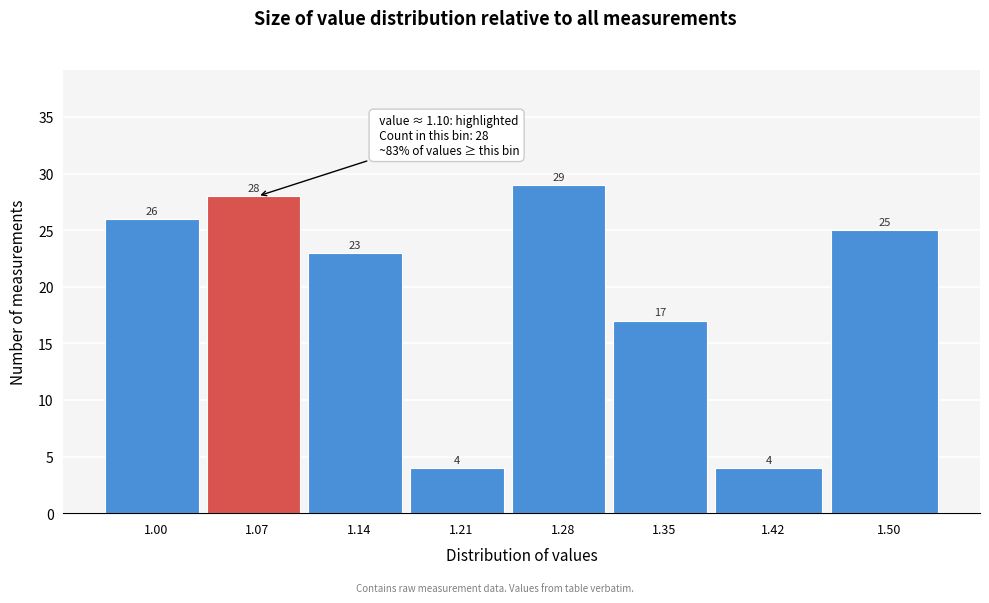

Reading left to right, extract all data points from this chart.

1.00=26	1.07=28	1.14=23	1.21=4	1.28=29	1.35=17	1.42=4	1.50=25